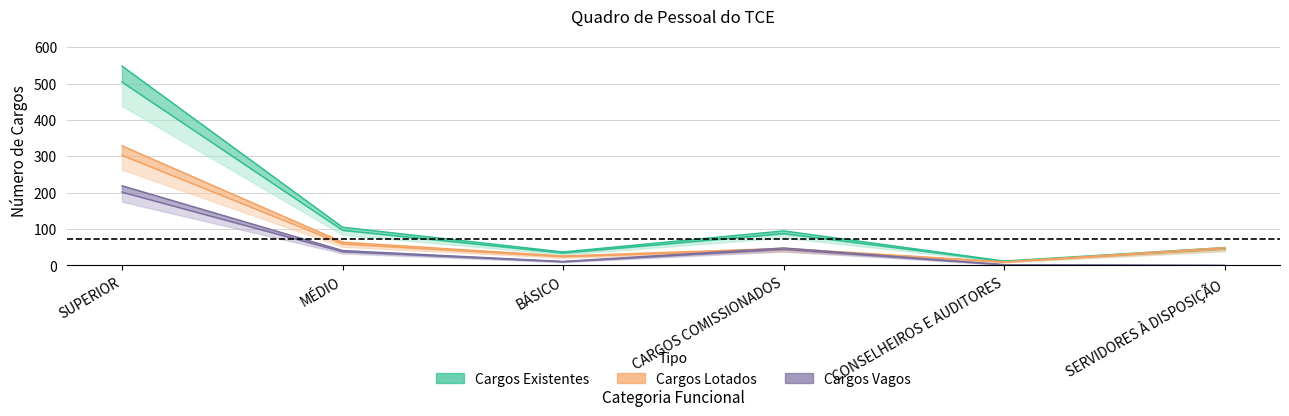

What is the label of the 2nd point from the right?

CONSELHEIROS E AUDITORES